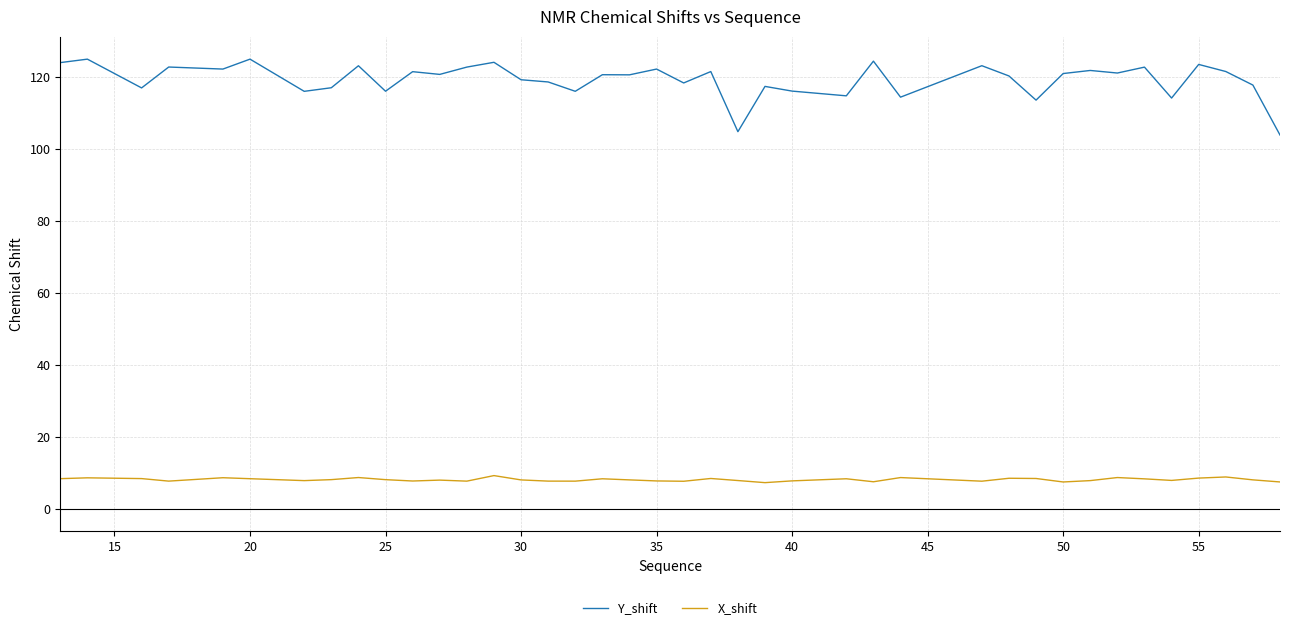

List the series in order of their overall mean, highest first.

Y_shift, X_shift